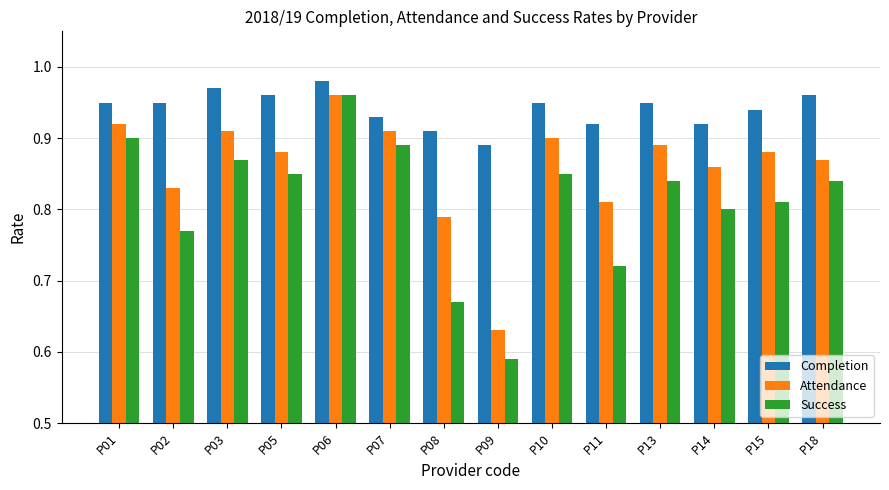

Rank the series by their average value, from highest to lowest.

Completion, Attendance, Success